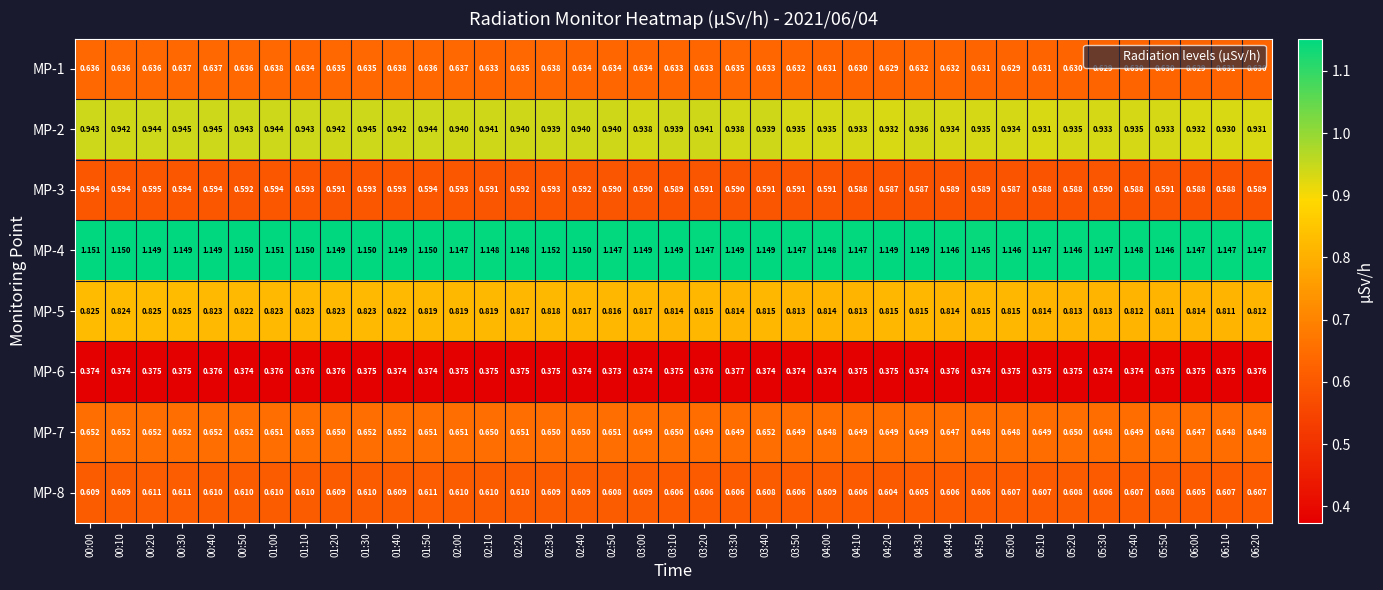

Is the value of MP-6 at 06:20 greater than the value of MP-5 at 03:30?

No